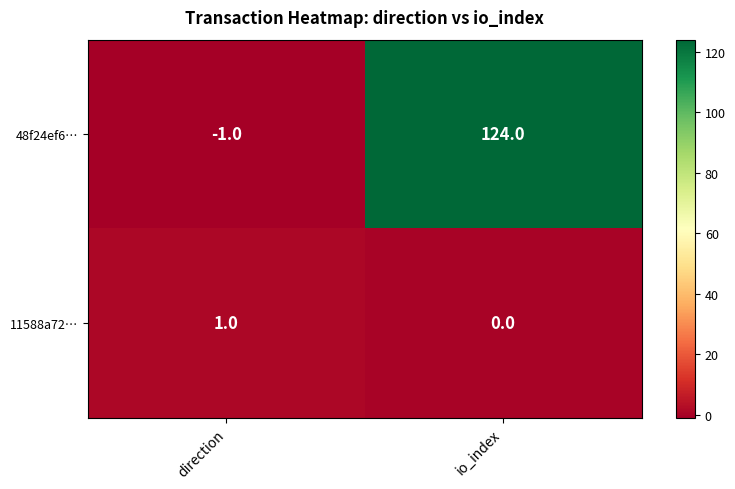

How many data points does each series have?

2